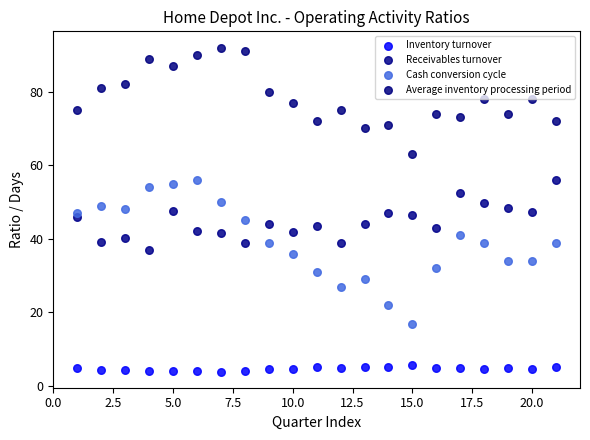

What are all the series names shown in the legend?

Inventory turnover, Receivables turnover, Cash conversion cycle, Average inventory processing period